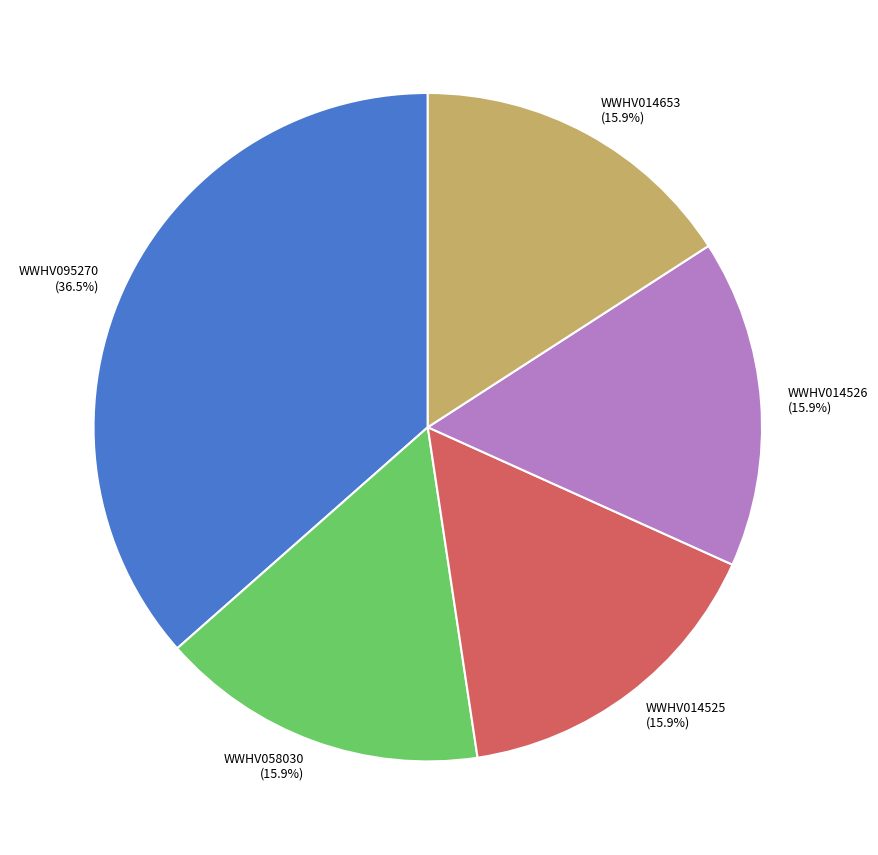

Does any single category account for the majority?

No